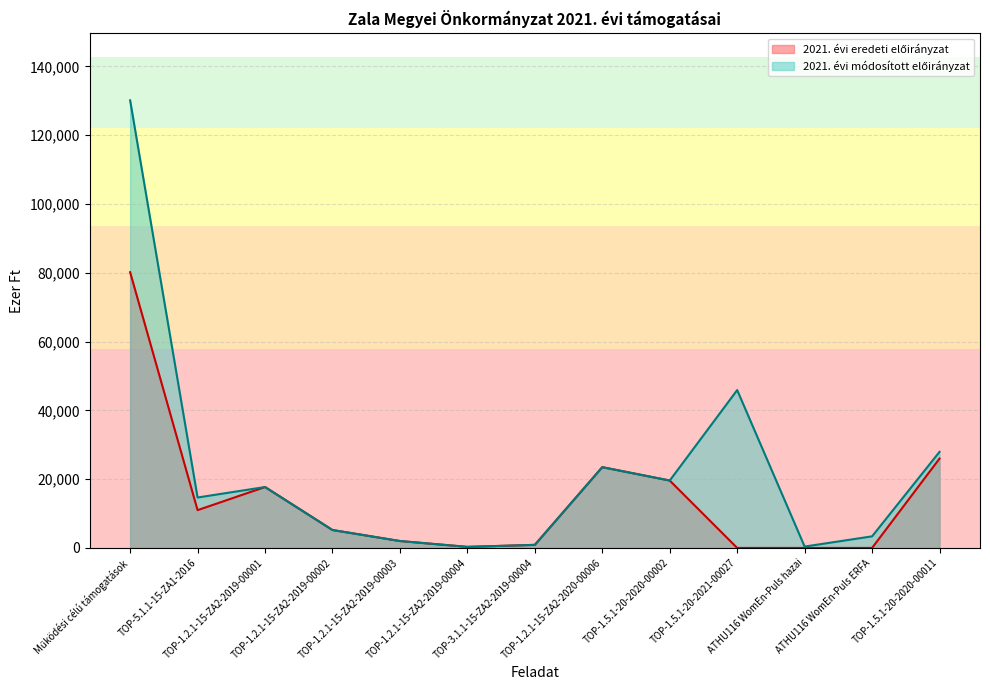

Which label corresponds to the smallest value in the chart?

TOP-1.5.1-20-2021-00027